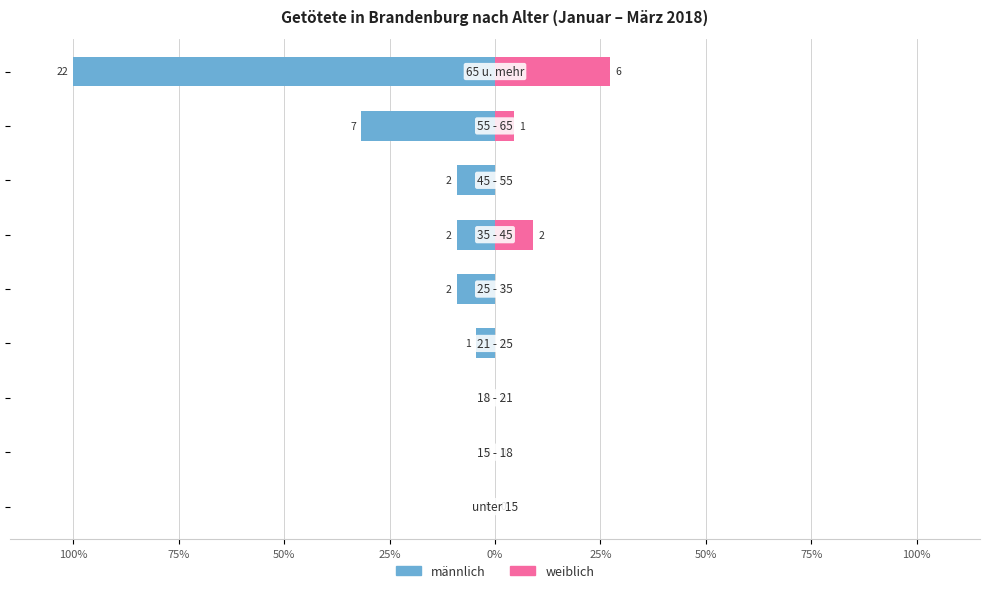

Are the bars horizontal?

Yes